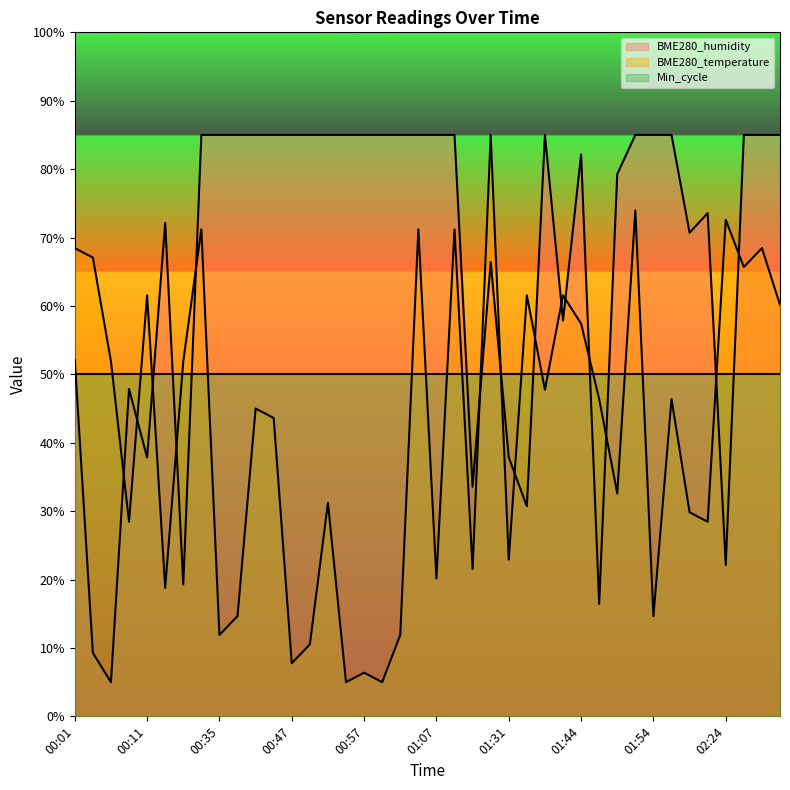

Reading left to right, what are all the values shown in this chart?

BME280_humidity: 52.1	9.3	5.0	47.9	37.9	72.1	19.3	85.0	85.0	85.0	85.0	85.0	85.0	85.0	85.0	85.0	85.0	85.0	85.0	85.0	85.0	85.0	33.6	66.4	37.9	30.7	85.0	57.9	82.1	16.4	79.3	85.0	85.0	85.0	70.7	73.6	22.1	85.0	85.0	85.0
BME280_temperature: 68.4	67.1	51.9	28.4	61.6	18.8	51.9	71.2	11.9	14.7	45.0	43.6	7.8	10.5	31.2	5.0	6.4	5.0	11.9	71.2	20.2	71.2	21.6	85.0	22.9	61.6	47.8	61.6	57.4	46.4	32.6	74.0	14.7	46.4	29.8	28.4	72.6	65.7	68.4	60.2